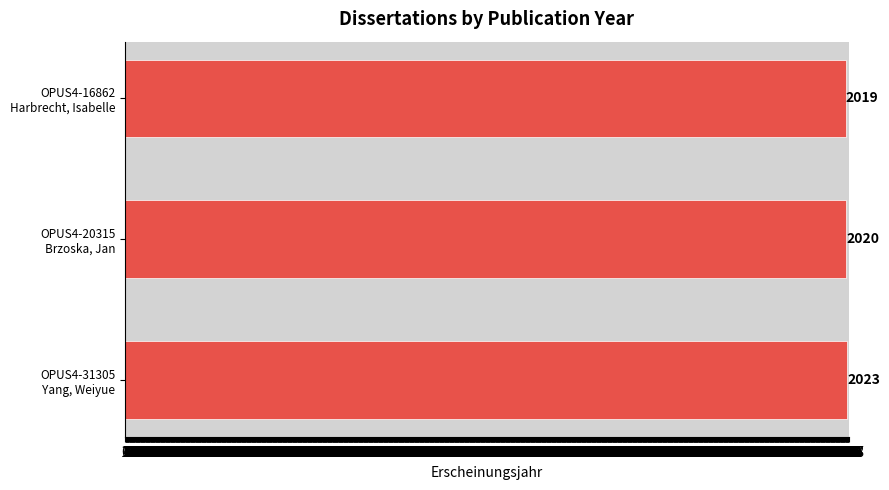

How many values are between 2019 and 2023?

3